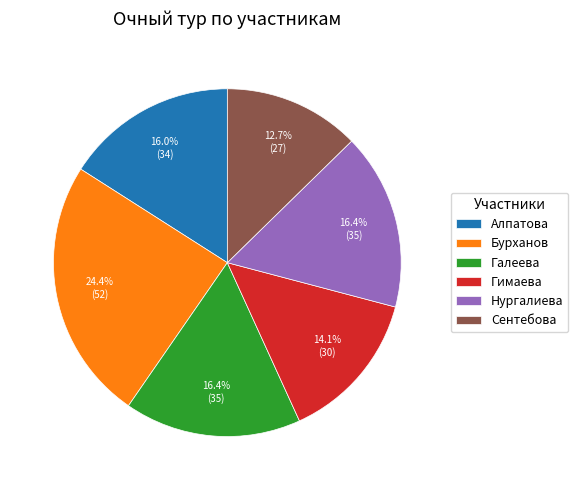

Which slice is the largest?

Бурханов